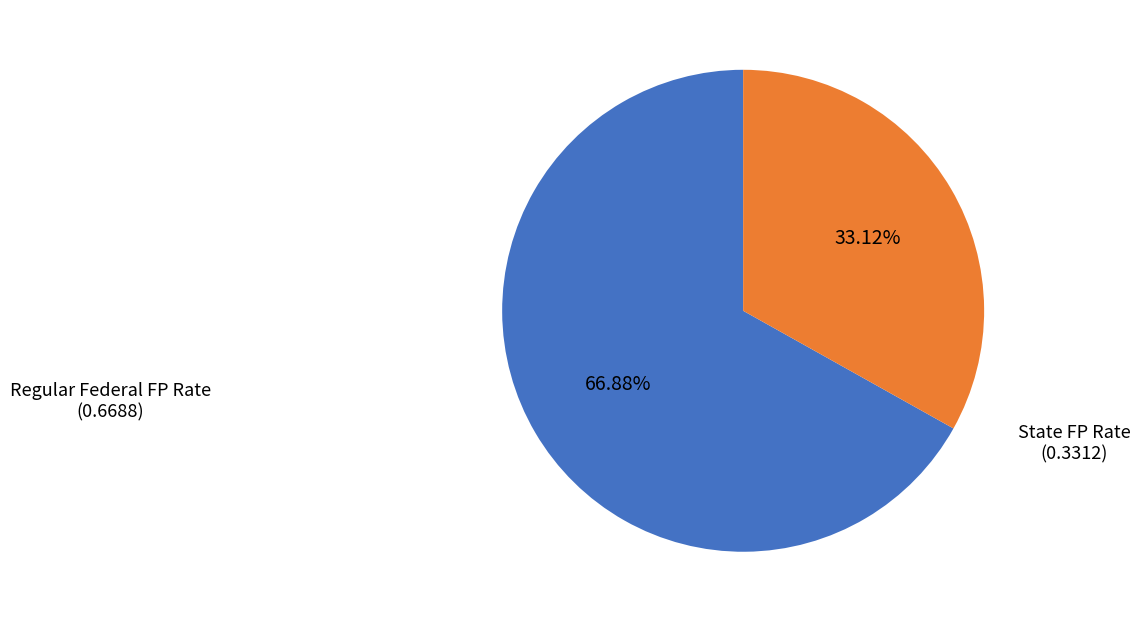

Is there any slice that represents more than half of the pie?

Yes